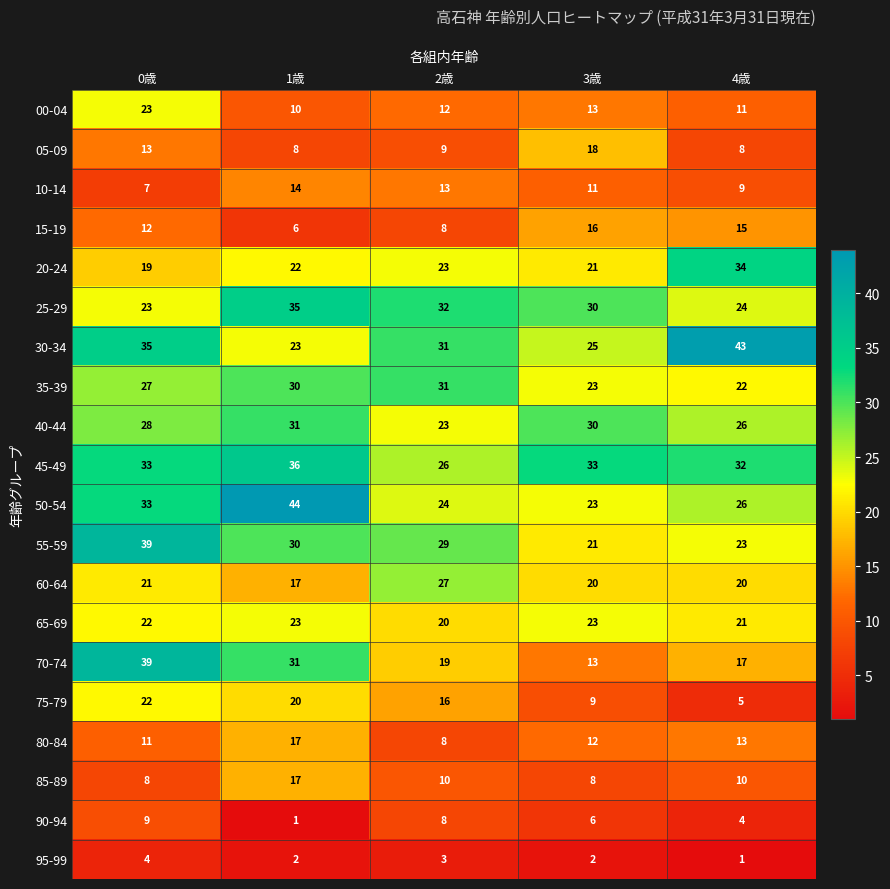

What is the sum of the 15-19 values at 3歳 and 1歳?

22